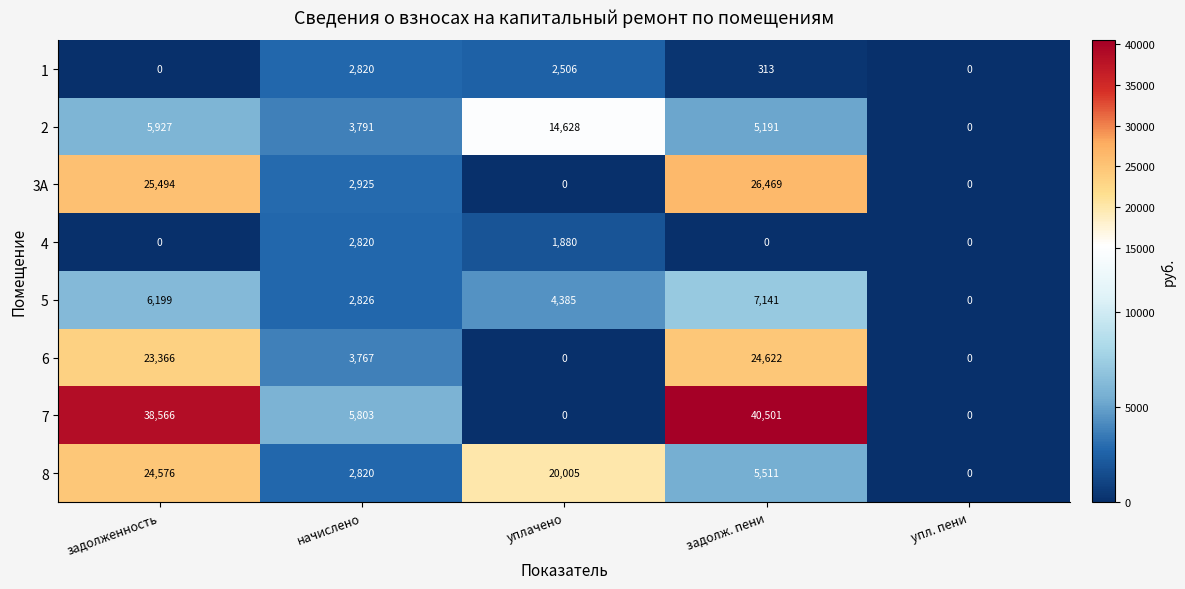

Between задолженность and задолж. пени, which series saw the biggest shift?

8